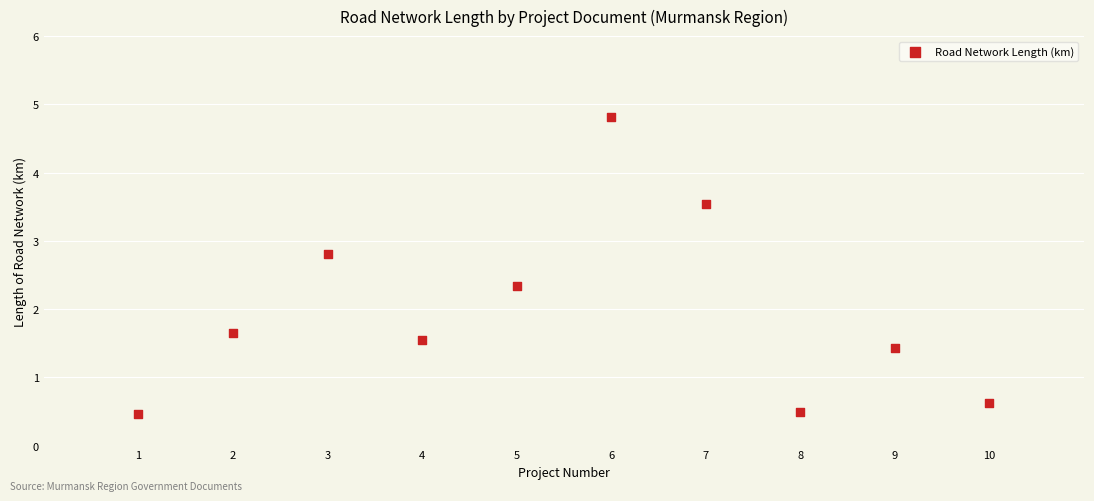

What is the range of X values (max minus min)?

9.0